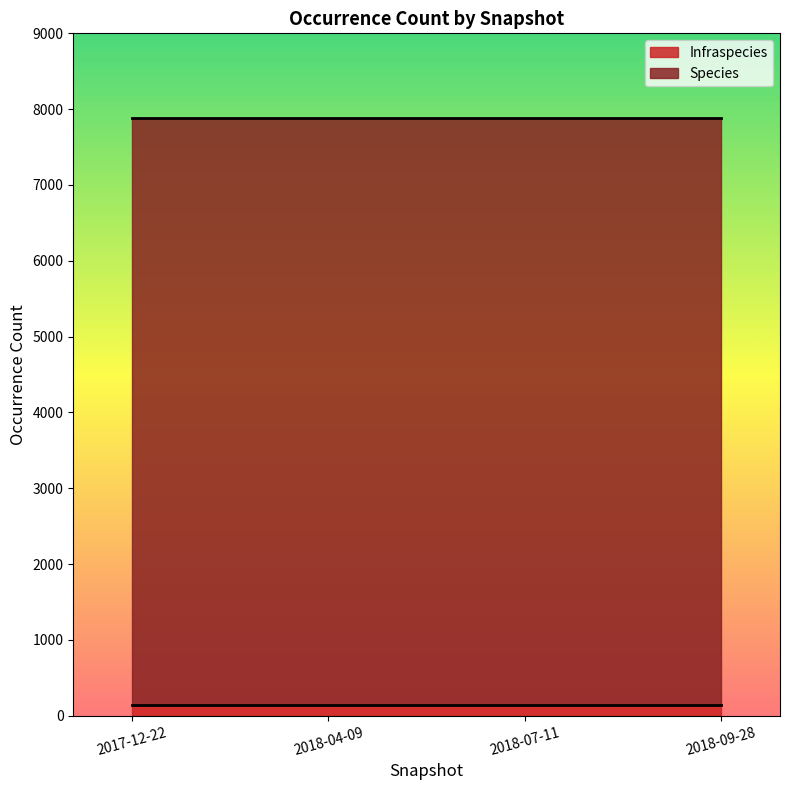

What are all the series names shown in the legend?

Infraspecies, Species